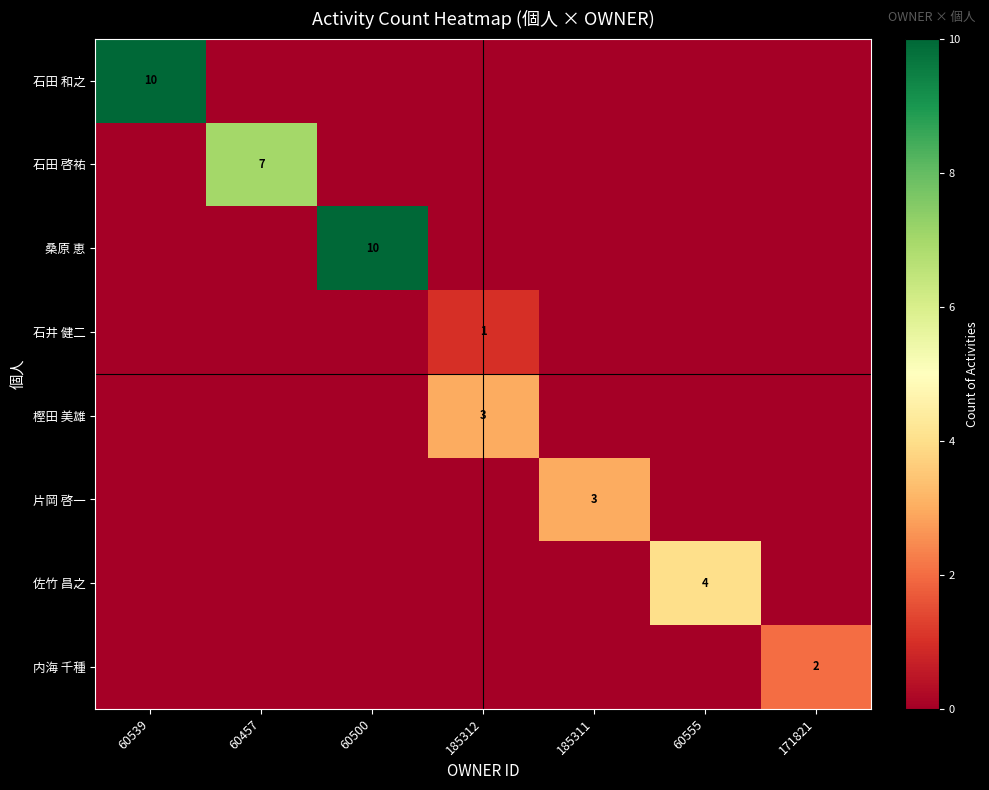

The 石田 和之 series shows 6 at 60539. True or false?

False